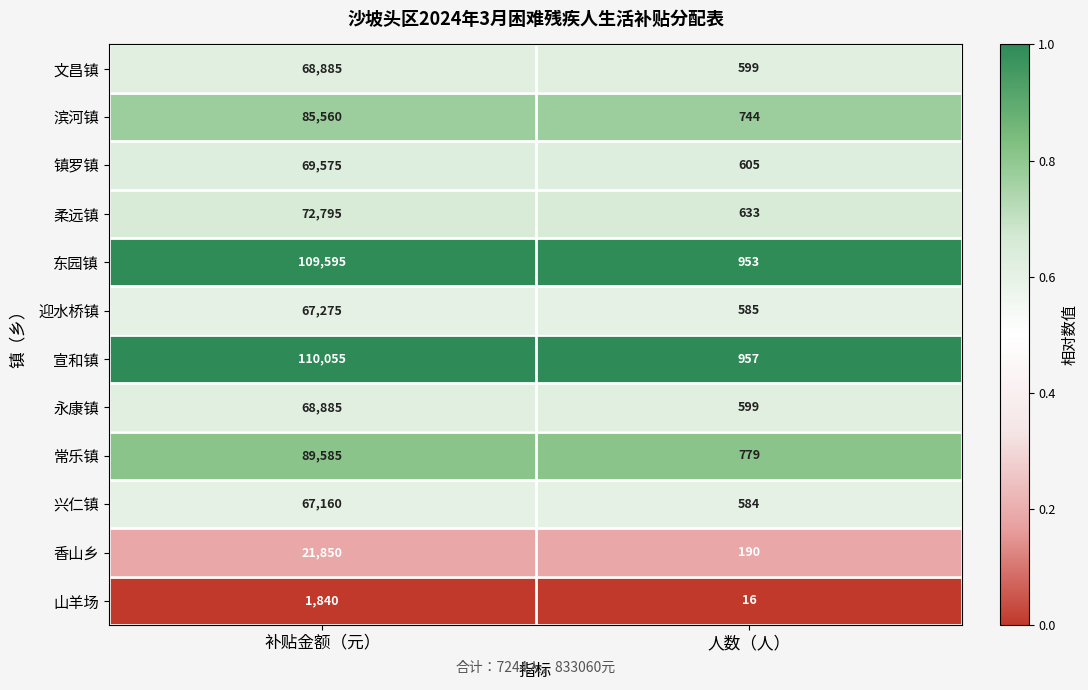

Between 补贴金额（元） and 人数（人）, which series saw the biggest shift?

宣和镇